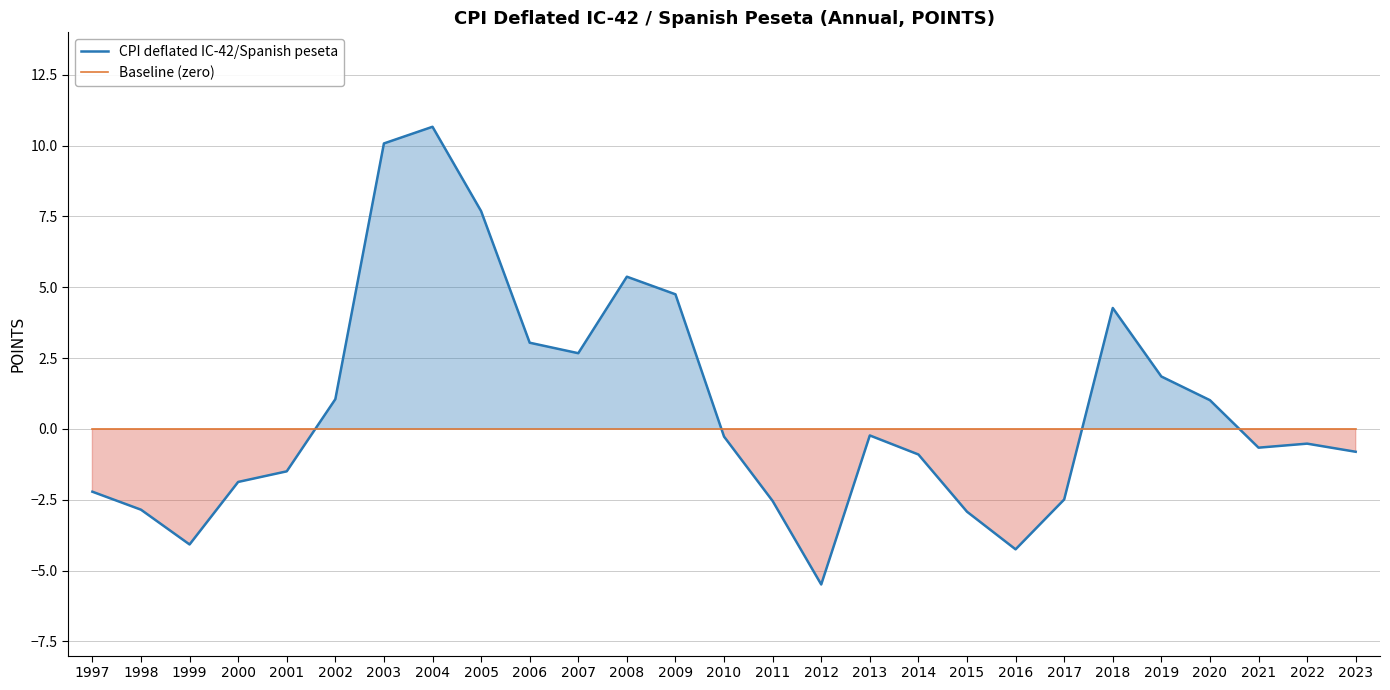

Between which two adjacent categories do CPI deflated IC-42/Spanish peseta and Baseline (zero) first intersect?

2001 and 2002